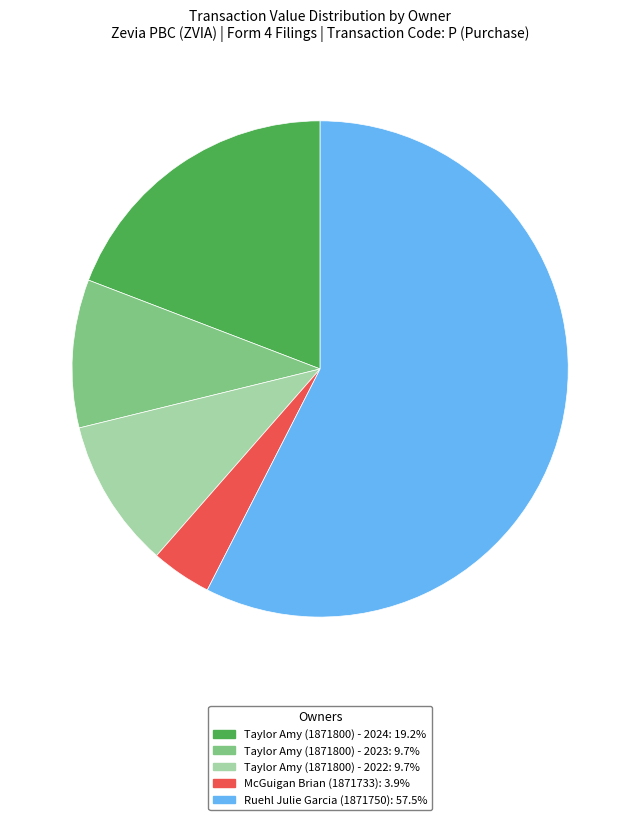

Which category has the biggest portion of the pie?

Ruehl Julie Garcia (1871750)